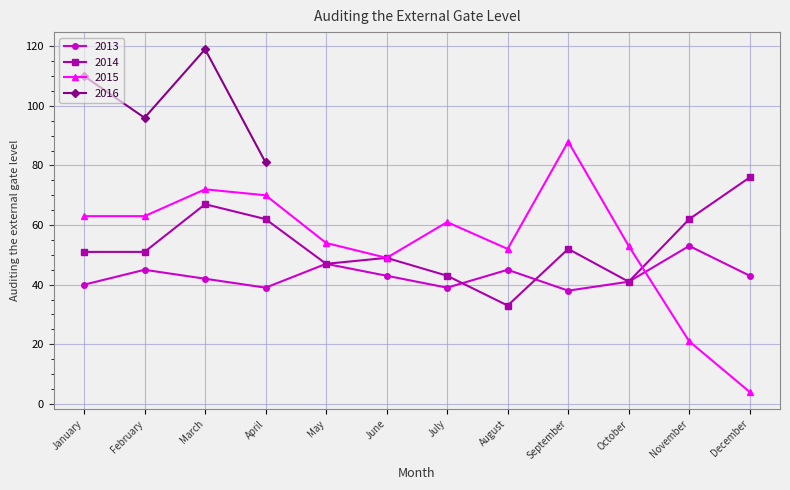

The value of 2014 at August is 17. True or false?

False